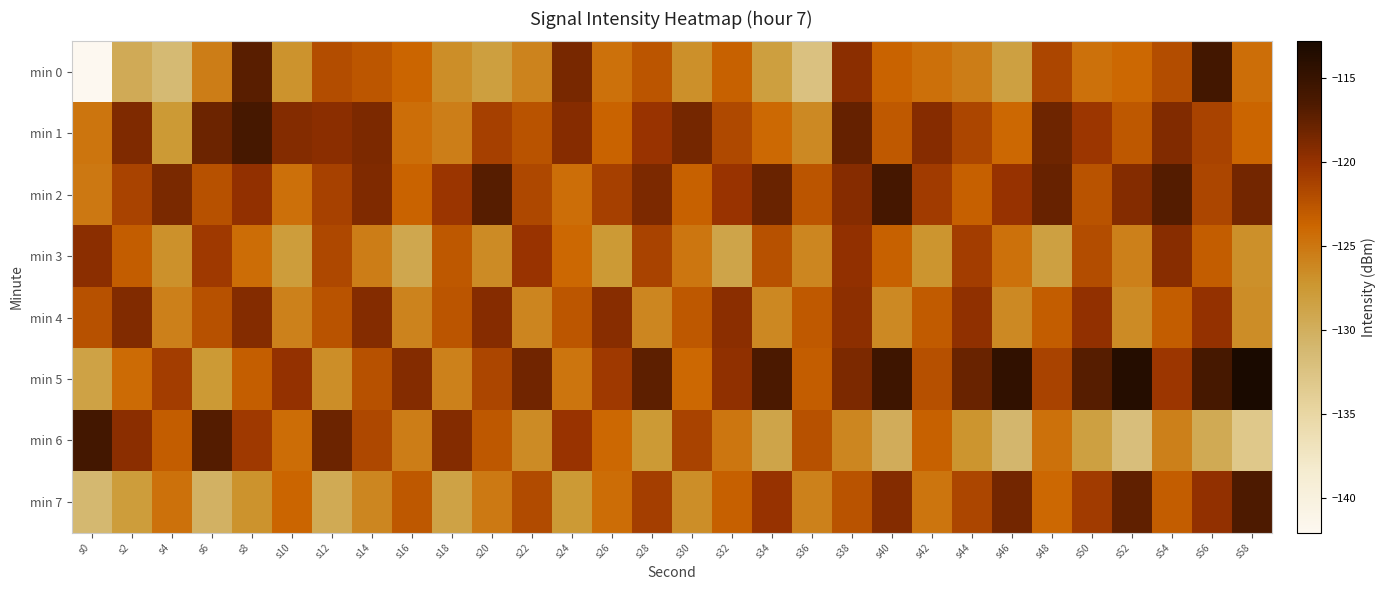

List the series in order of their peak value, lowest first.

min 3, min 4, min 7, min 1, min 2, min 0, min 6, min 5